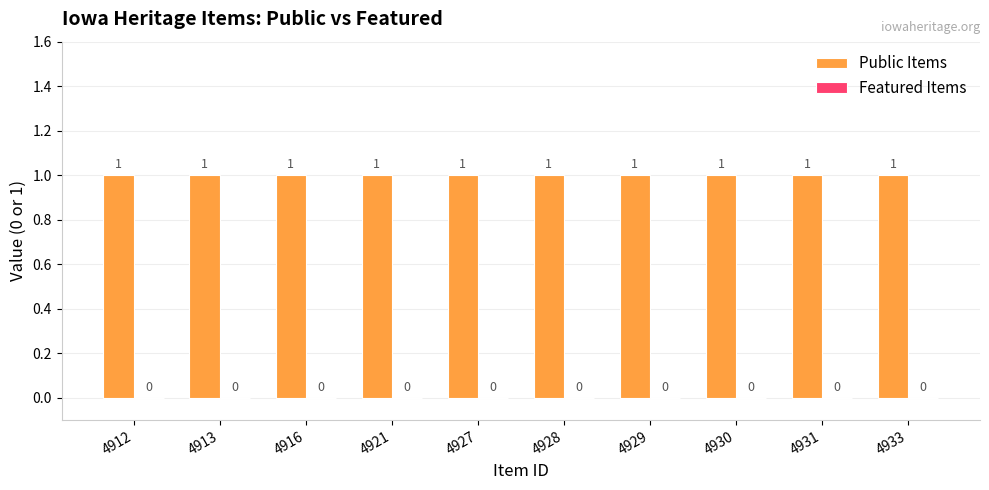

The Public Items series shows 1 at 4916. True or false?

True